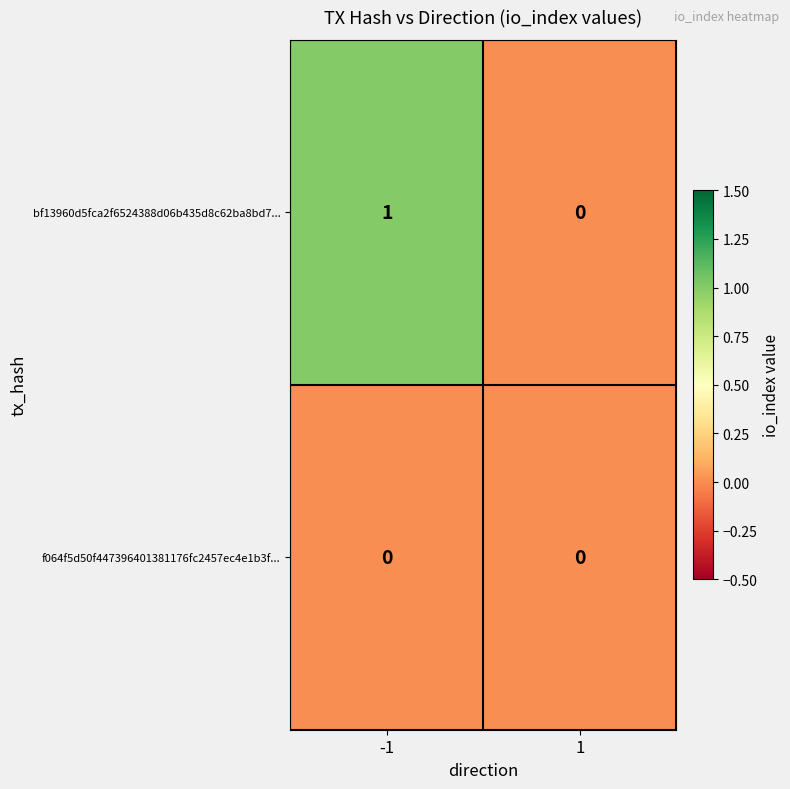

What is the maximum value shown in the chart?

1